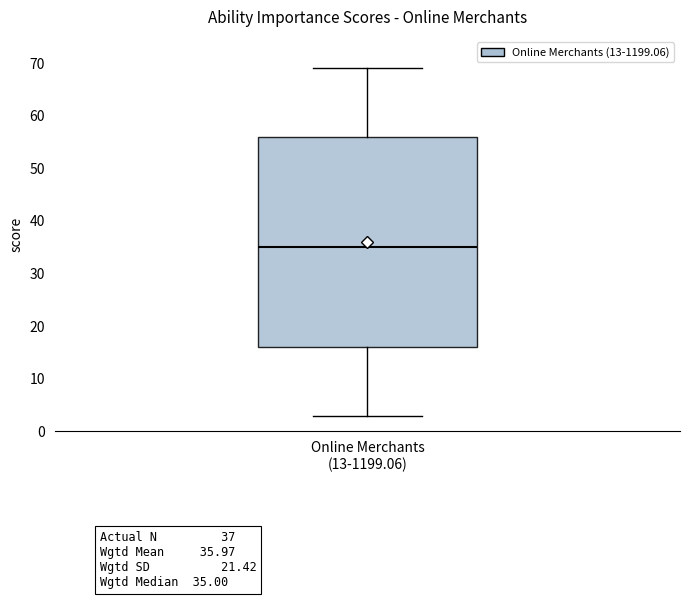

Where is the upper edge of the box for Online Merchants (13-1199.06) on the y-axis? The values are not printed on the chart, so give them approximately, as read against the axis.

56